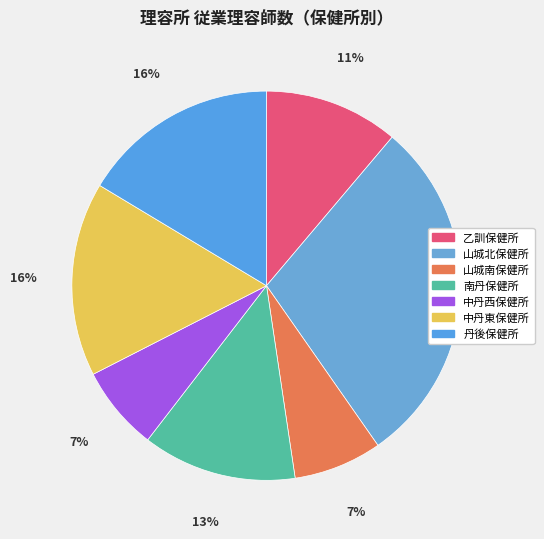

To the nearest percent, what portion does 中丹西保健所 represent?

7%